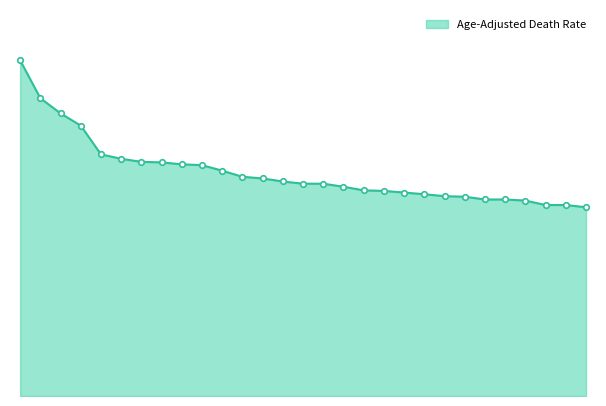

What is the label of the 23rd point from the left?

Norton City